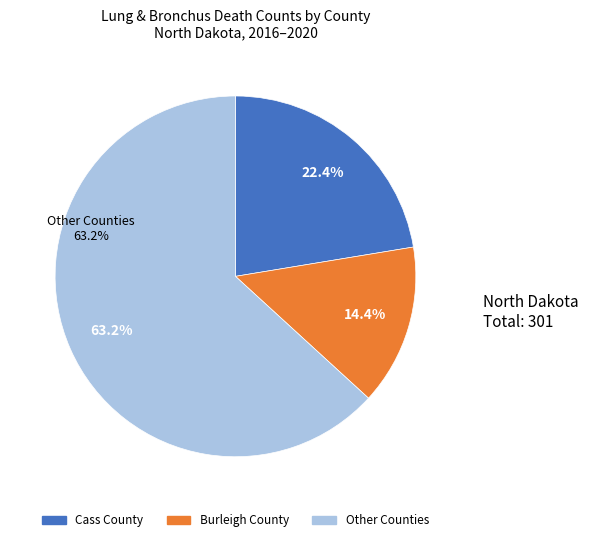

Is there any slice that represents more than half of the pie?

Yes